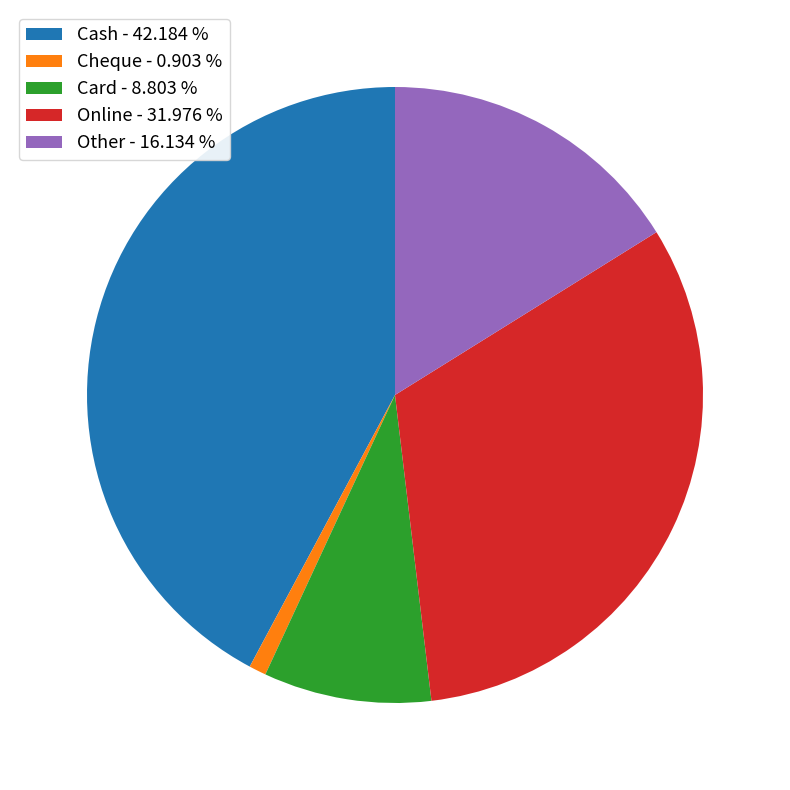

Is there any slice that represents more than half of the pie?

No